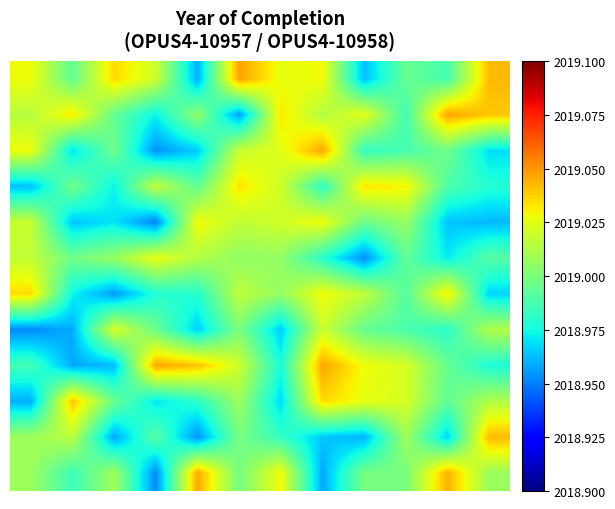

What is the maximum value shown in the chart?

2019.0